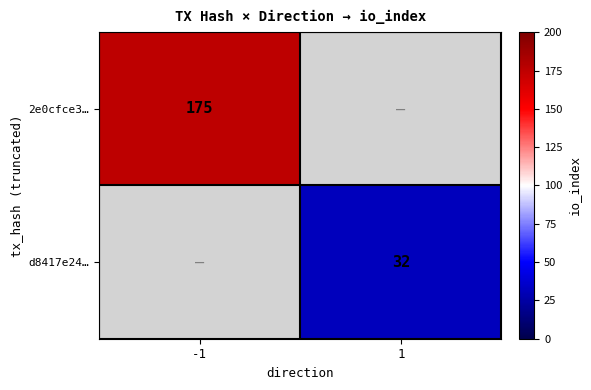

Which has a higher value, 1 or -1?

-1